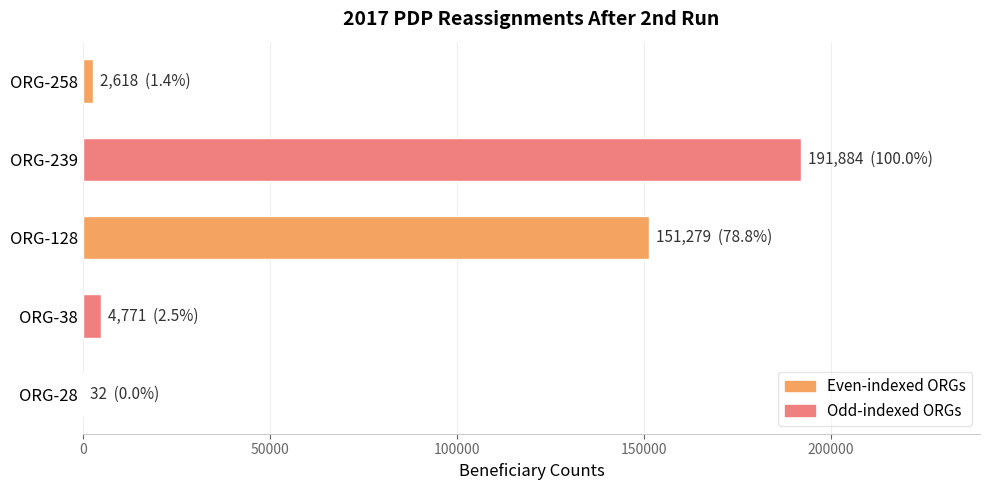

The value at ORG-239 is 191884. True or false?

True